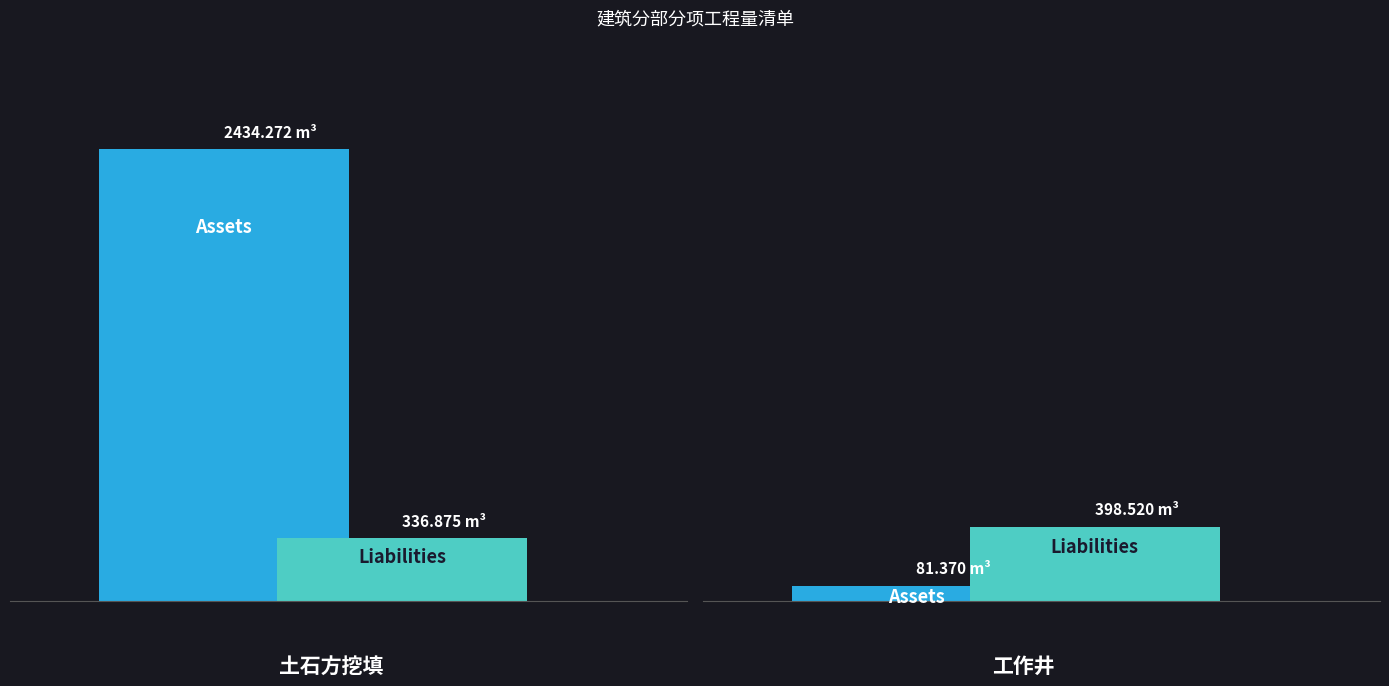

Rank the series at 土石方挖填 from lowest to highest value.

Liabilities, Assets